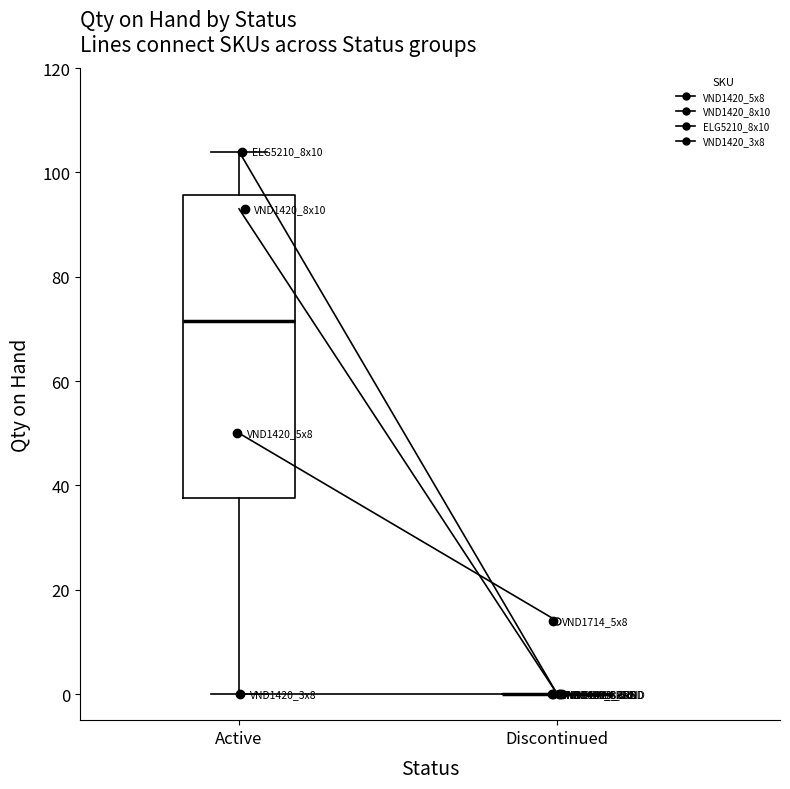

The VND1420_8x10 series shows 0 at Discontinued. True or false?

True